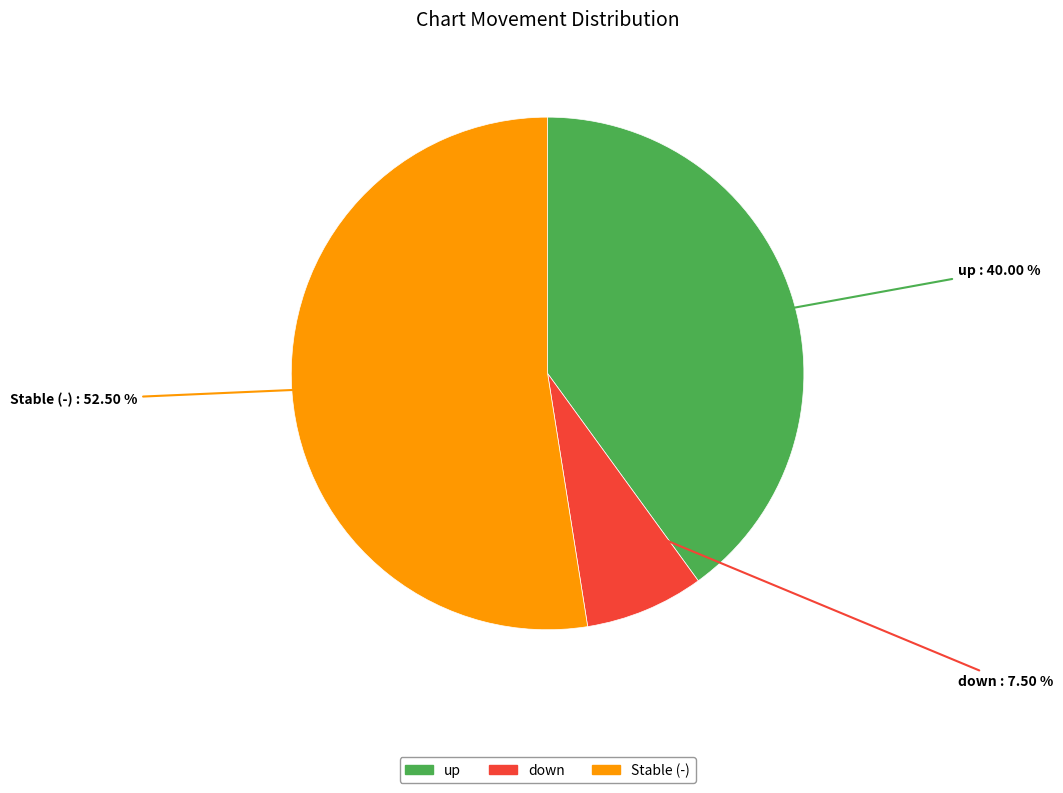

Approximately how many times larger is the value at up compared to Stable (-)?

0.8